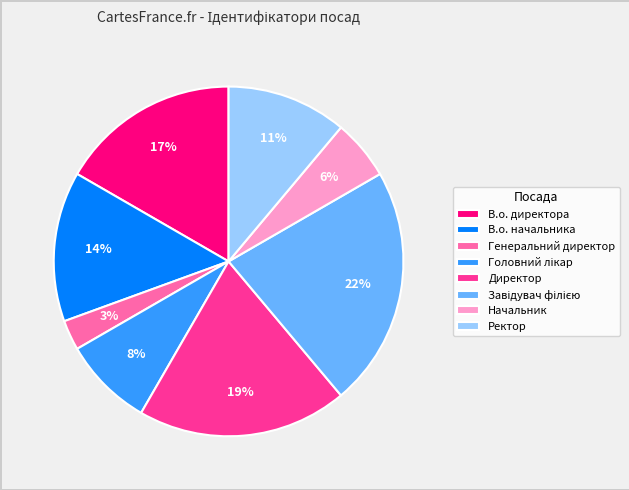

To the nearest percent, what portion does Ректор represent?

11%